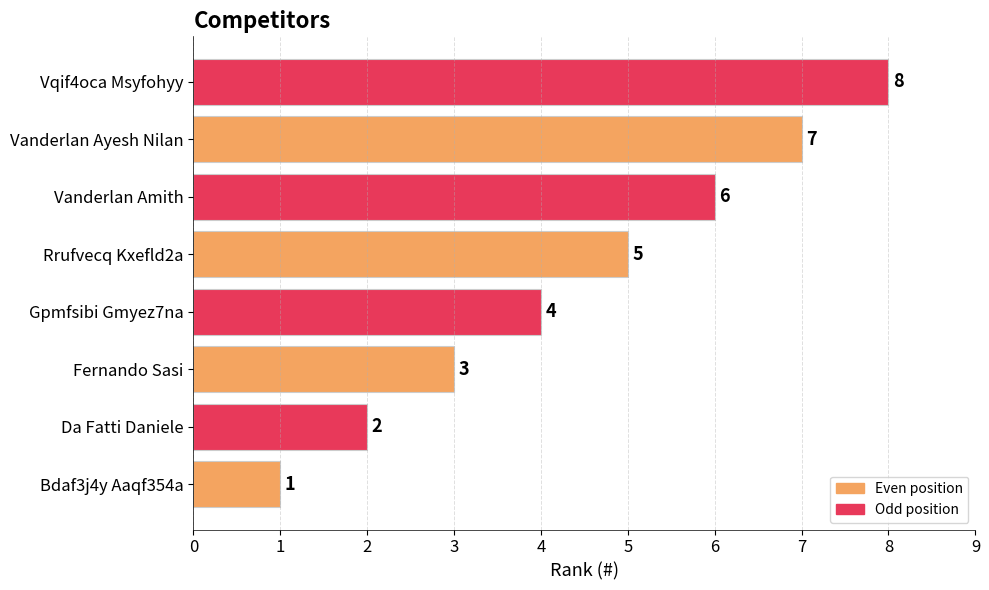

What value does the data have at Fernando Sasi?

3